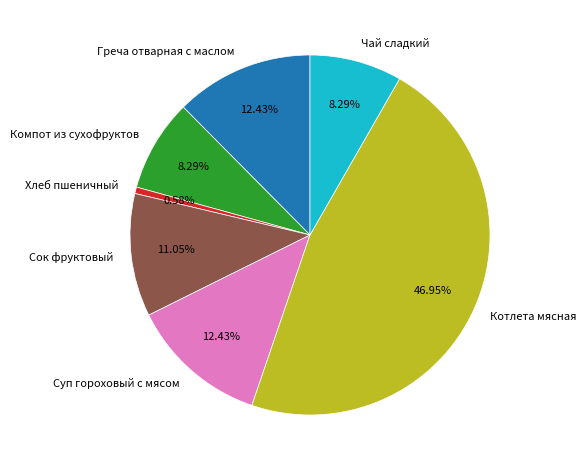

To the nearest percent, what portion does Суп гороховый с мясом represent?

12%